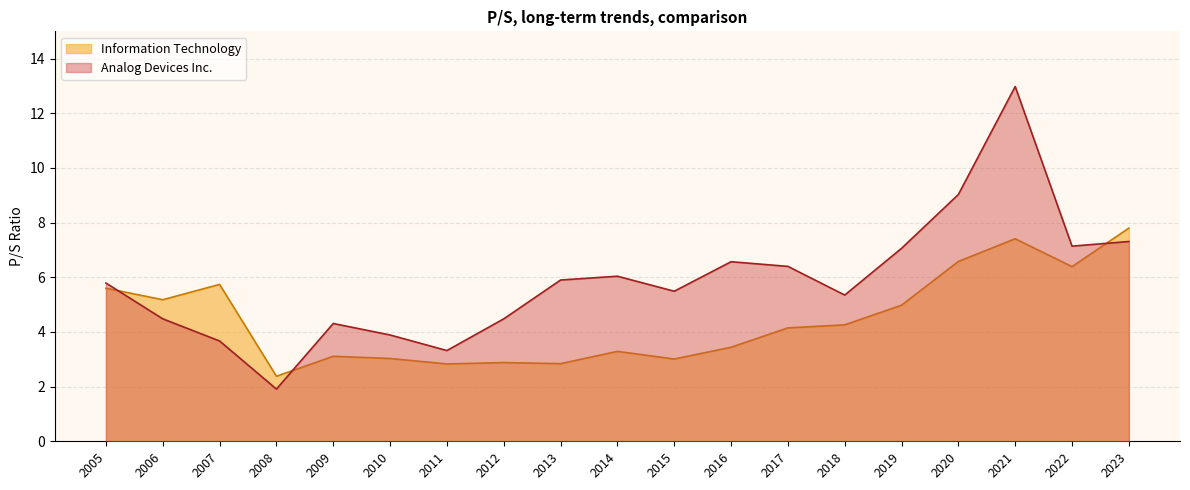

What is the highest value of the Analog Devices Inc. series?

13.0